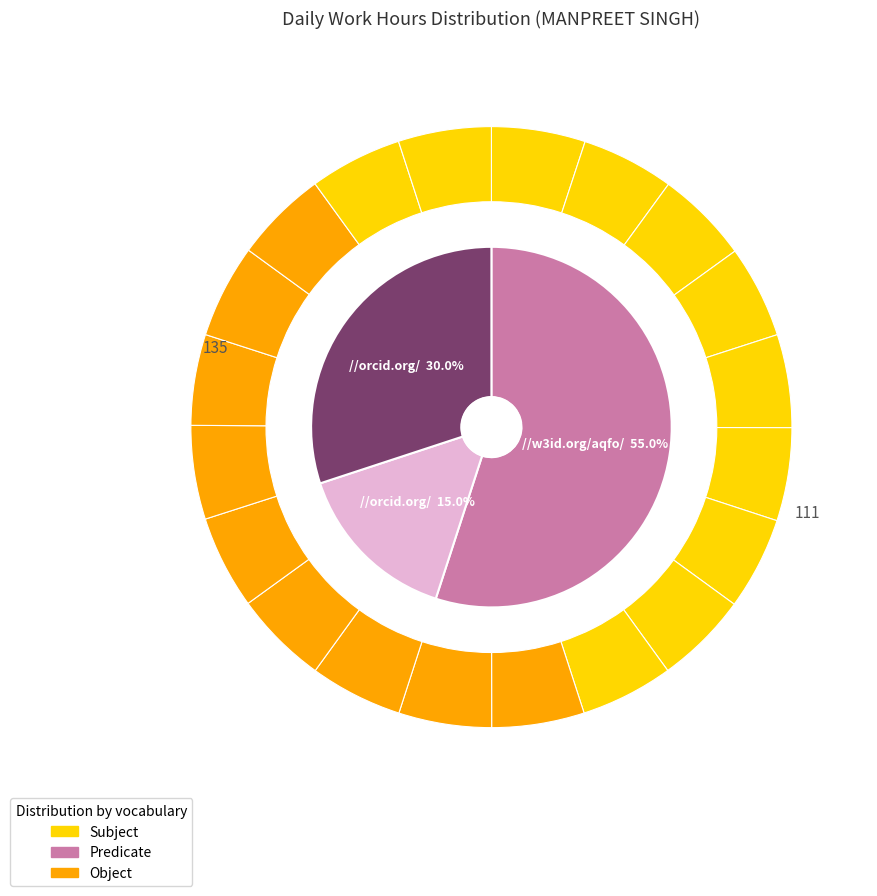

How many segments does this pie chart have?

20